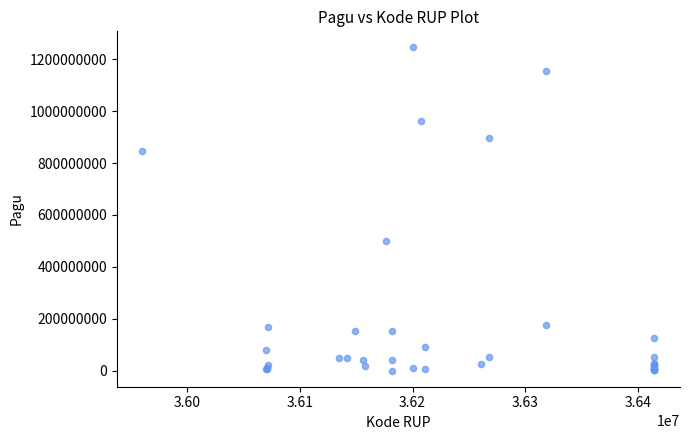

What Y value in the scatter plot is closest to 622840000?

499932000